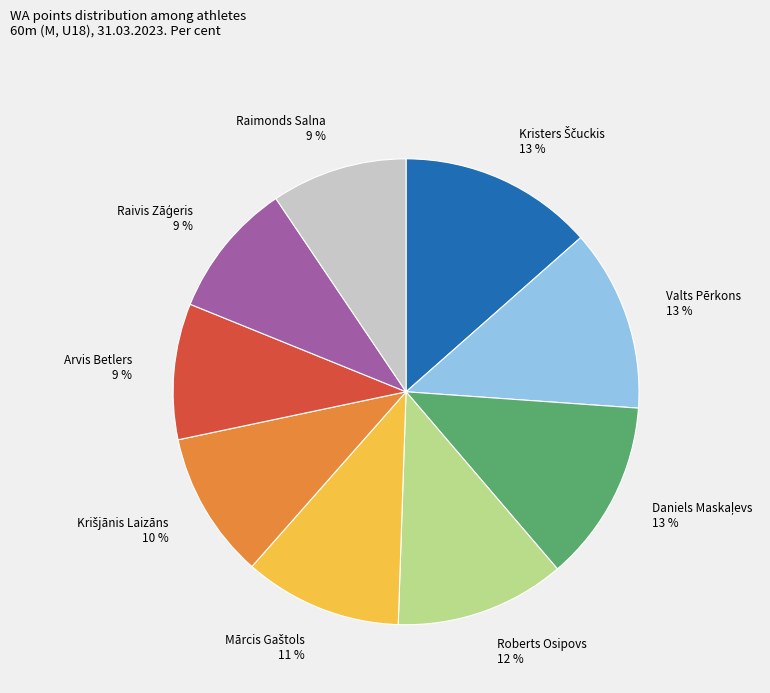

True or false: Arvis Betlers 9 % accounts for 9% of the total.

True